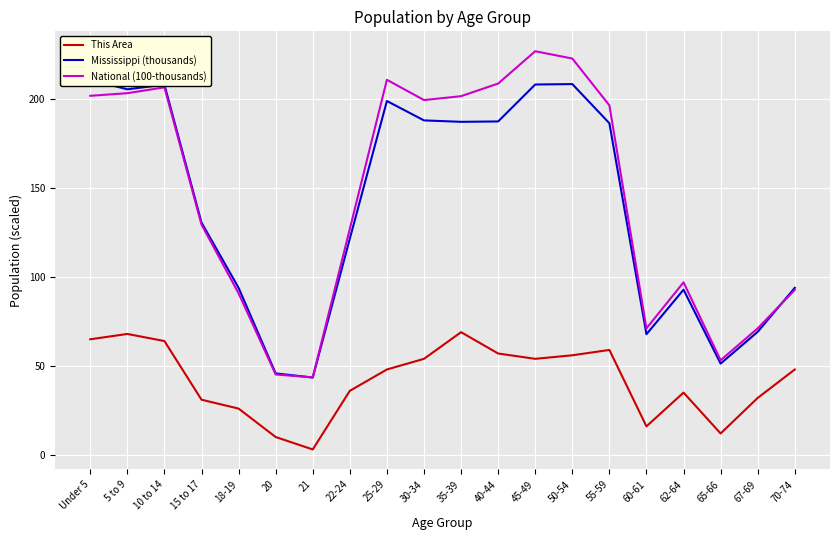

Is it true that This Area equals 73.1 at 25-29?

False